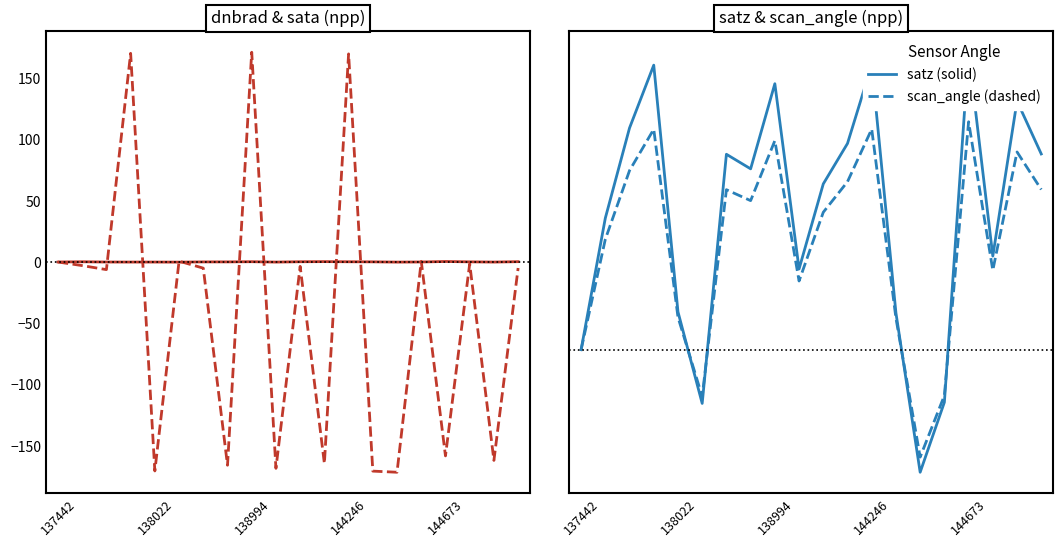

How many interior local peaks does the satz series have?

6